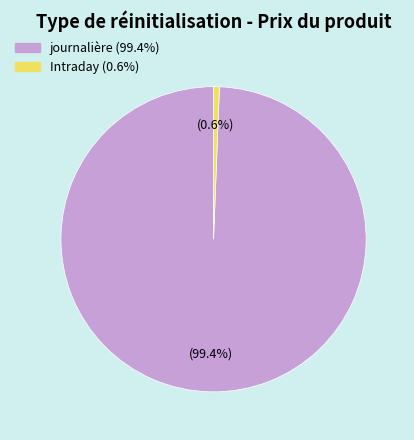

How many slices are in this pie chart?

2